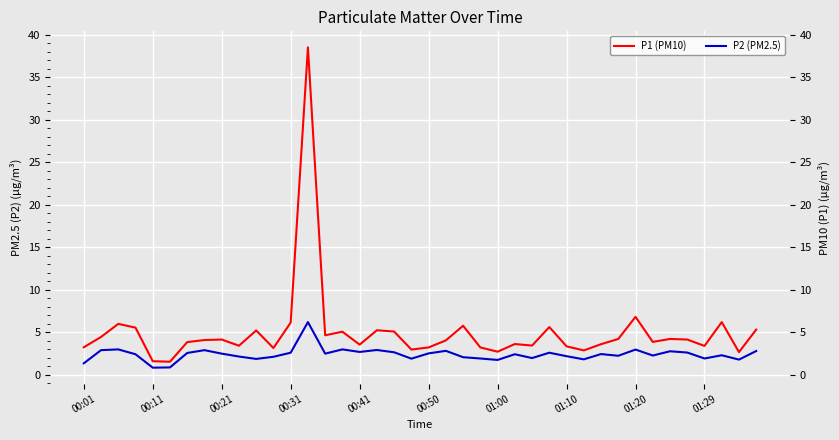

How many data points in P1 are less than 4?

19